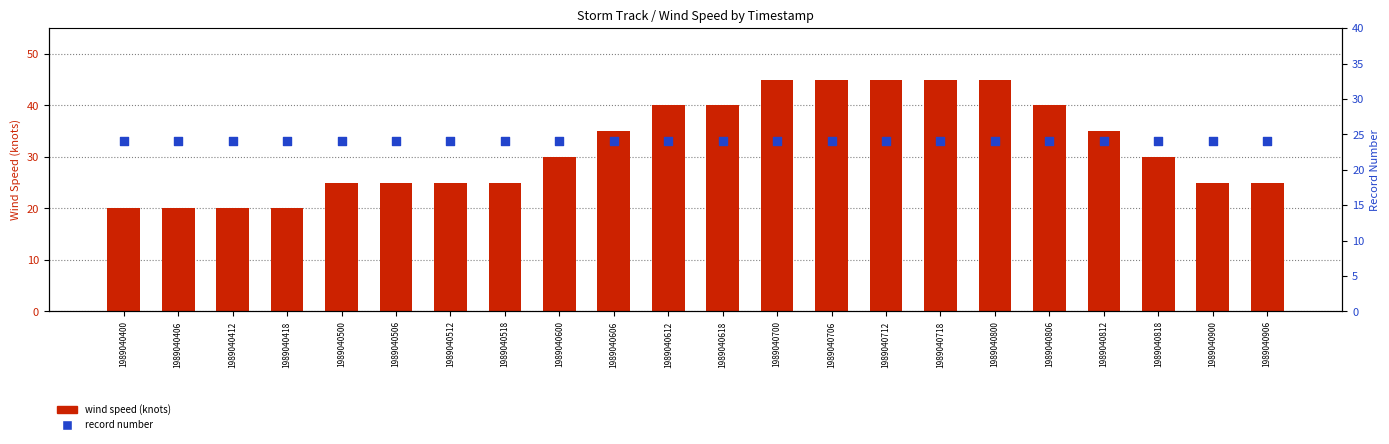

Which series contains the lowest Y value?

wind speed (knots)